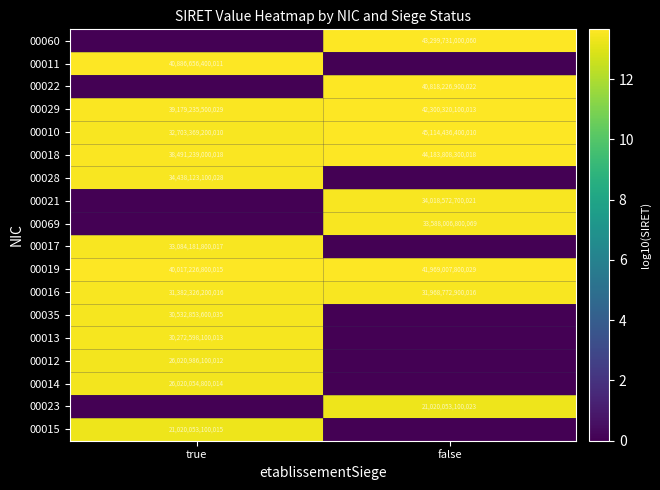

Is it true that 00016 equals 12708710816293 at true?

False